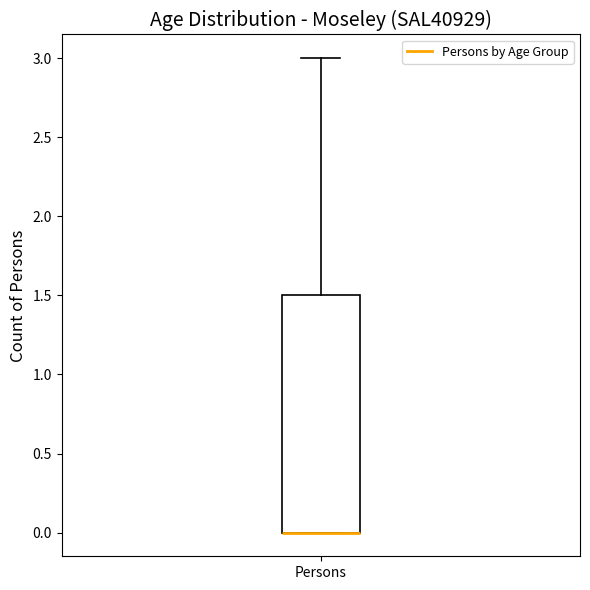

Read this box plot against the y-axis: the position of the median line, the range covered by the box, and the ends of both whiskers. The values are not printed on the chart, so give them approximately, as read against the axis.

median 0.0 (drawn on the box's lower edge), box 0.0 to 1.5, whiskers 0.0 to 3.0